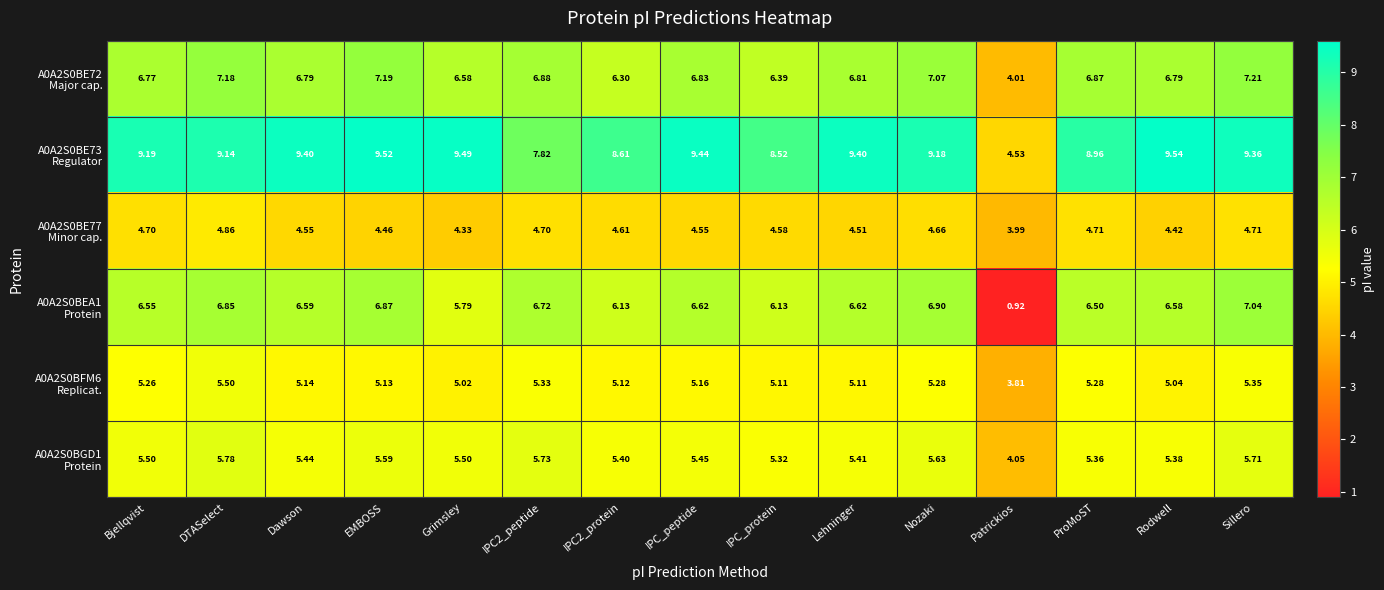

Which category has the highest value across all series?

Rodwell